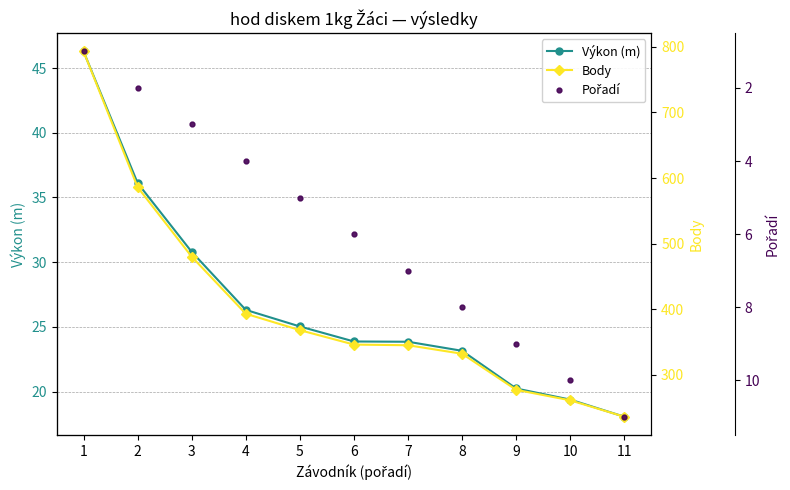

True or false: Body and Výkon (m) intersect in this chart.

False